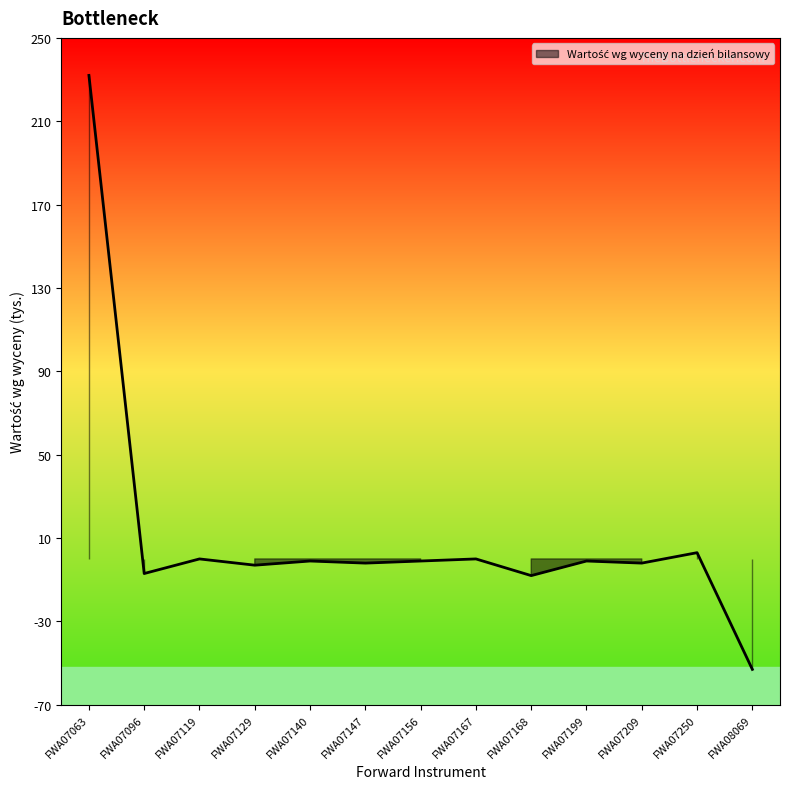

What is the difference between the maximum and minimum values?

285